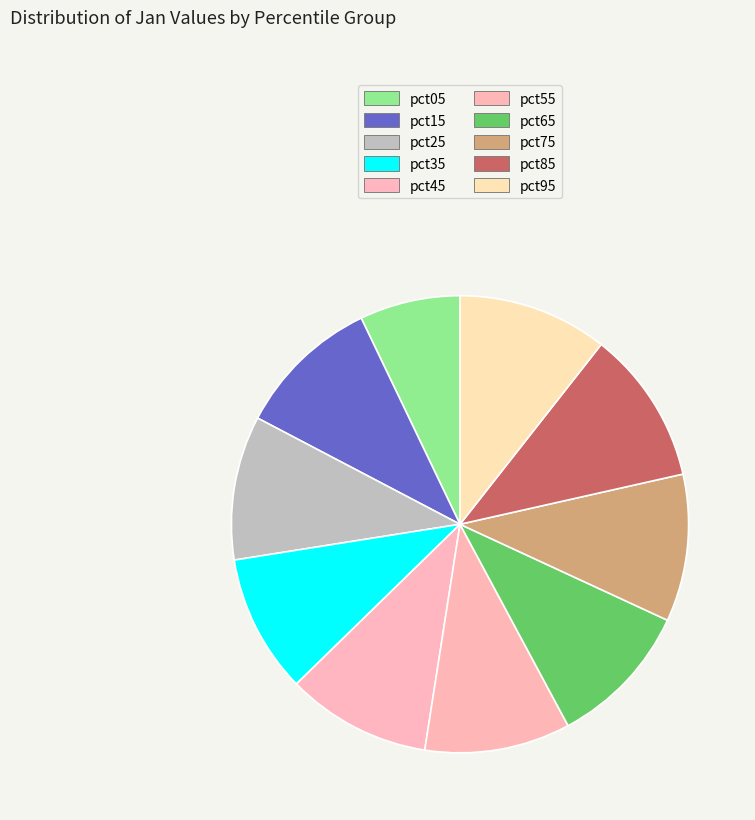

Between pct55 and pct25, which is larger?

pct55